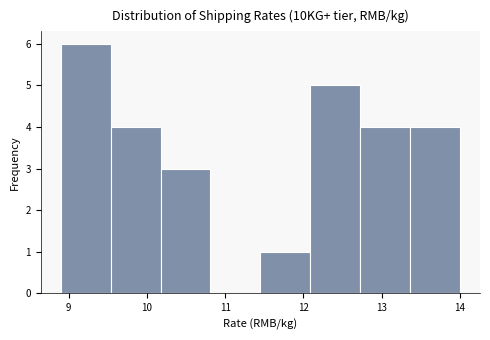

How tall is the bar that spans 11.5 to 12.1 on the x-axis? Neither the bar edges nor the heights are printed on the chart, so give them approximately, as read against the axes.

1